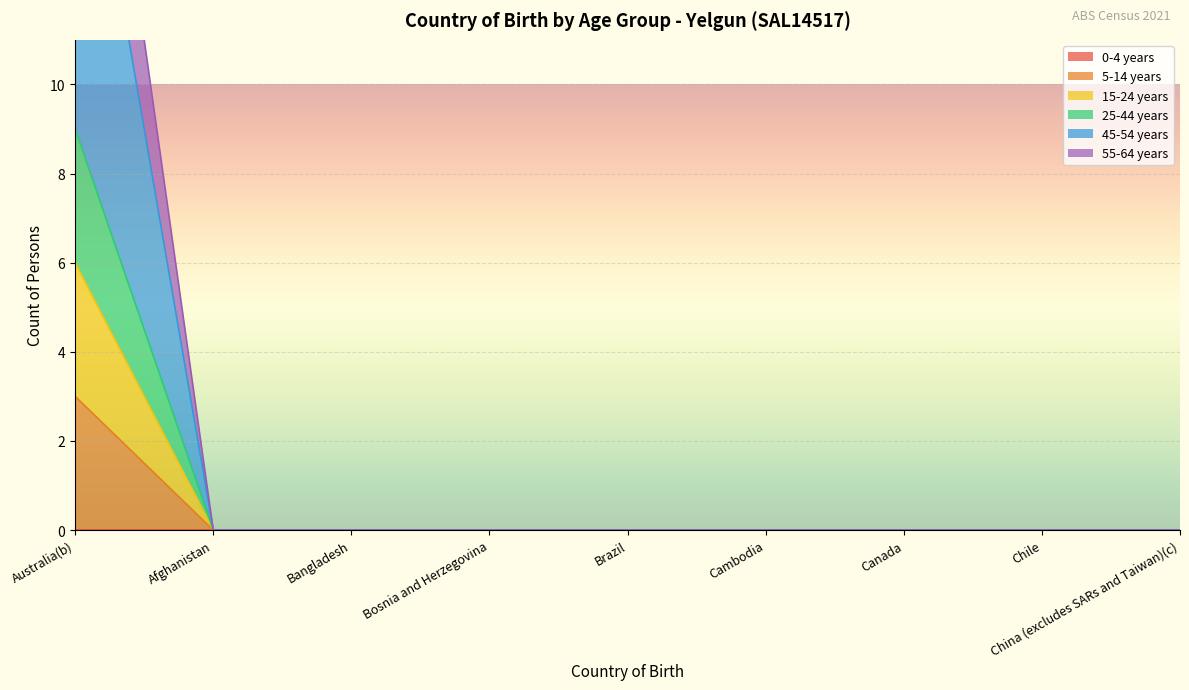

Reading right to left, list all the values displayed in this chart.

5-14 years: 0	0	0	0	0	0	0	0	3
15-24 years: 0	0	0	0	0	0	0	0	6
25-44 years: 0	0	0	0	0	0	0	0	9
45-54 years: 0	0	0	0	0	0	0	0	18
55-64 years: 0	0	0	0	0	0	0	0	22